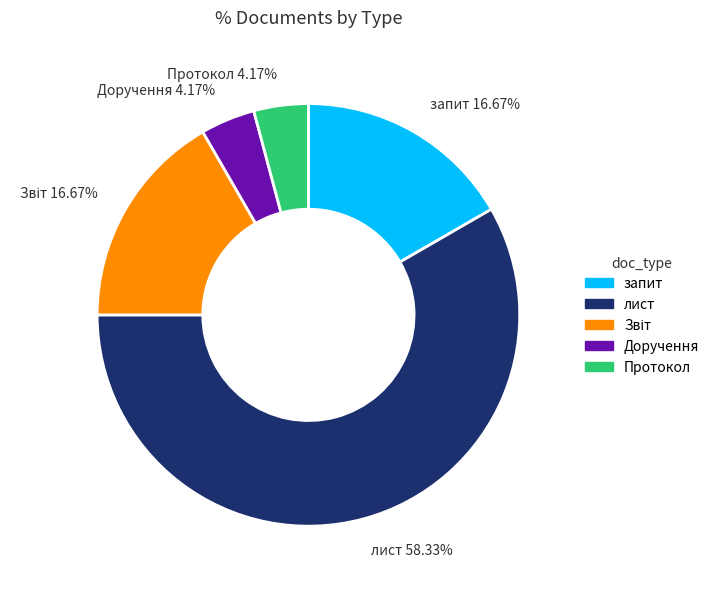

What is the ratio of the value at Доручення to the value at Протокол?

1.0